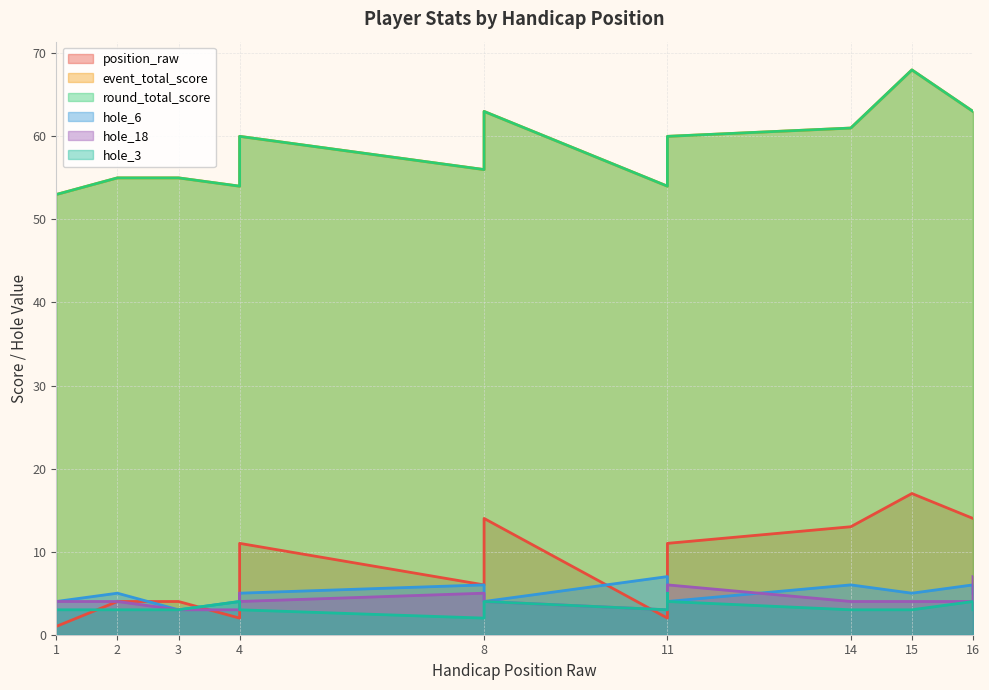

Which series has the widest spread of values?

position_raw